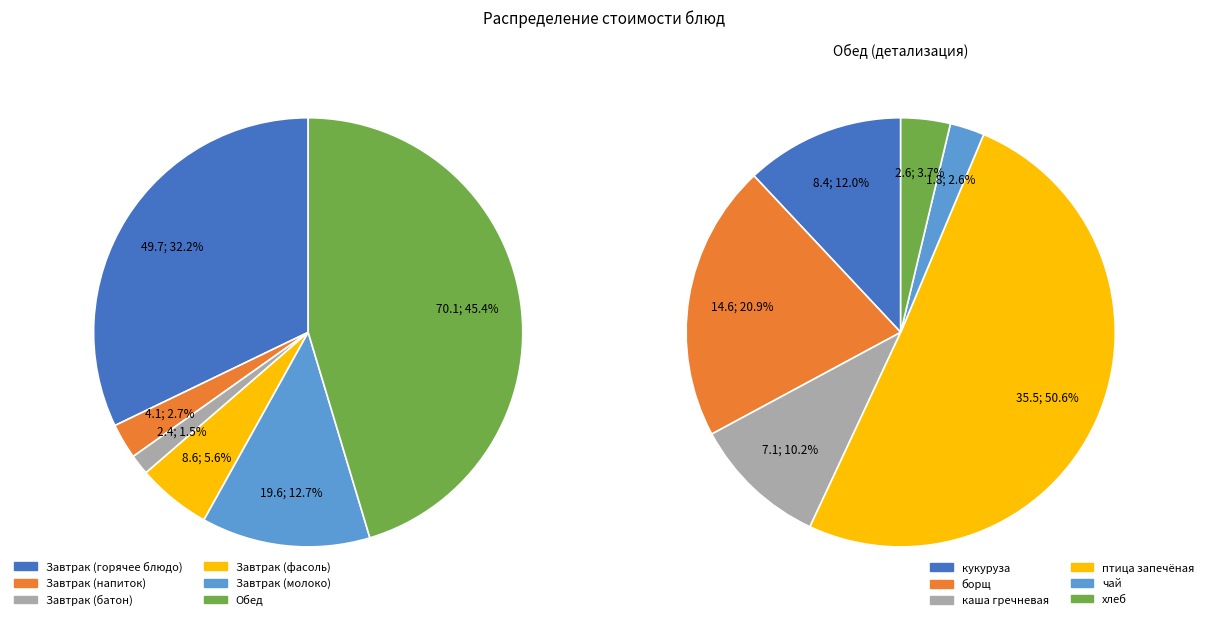

To the nearest percent, what percentage of the pie is фасоль?

6%